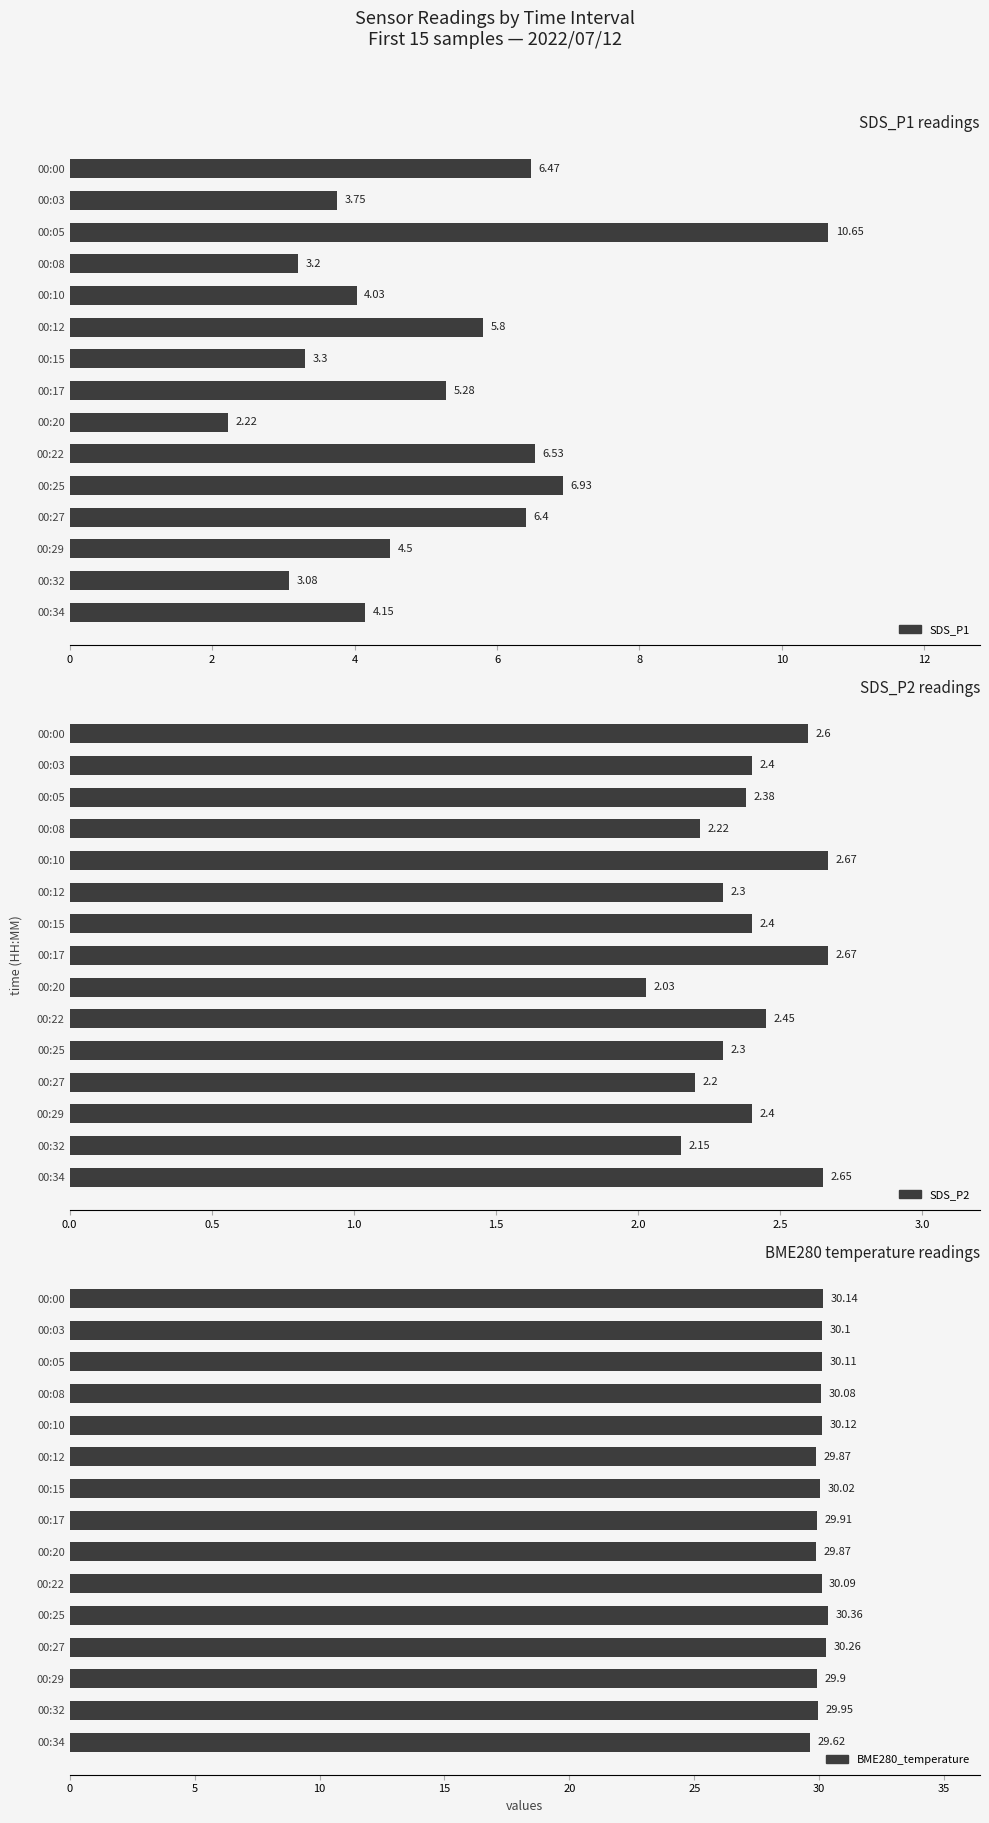

What are all the series names shown in the legend?

SDS_P1, SDS_P2, BME280_temperature